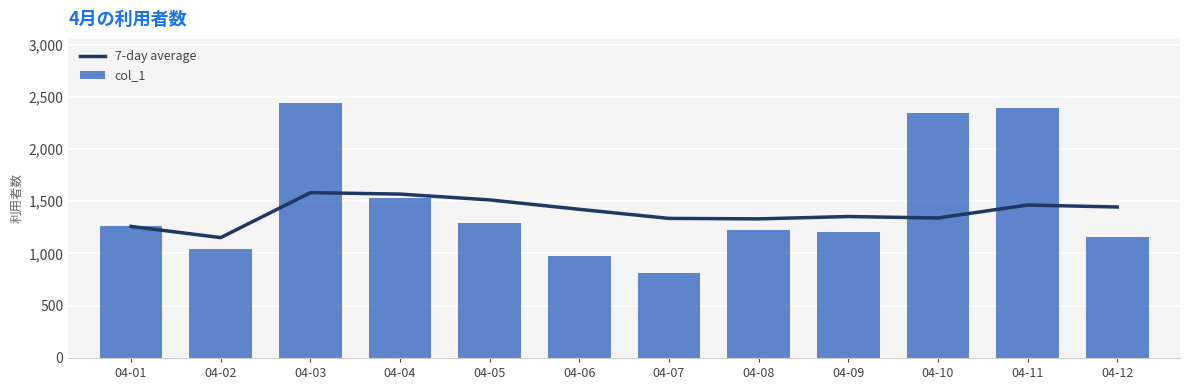

True or false: 7-day average has a value of 1512.8 at 04-05.

True